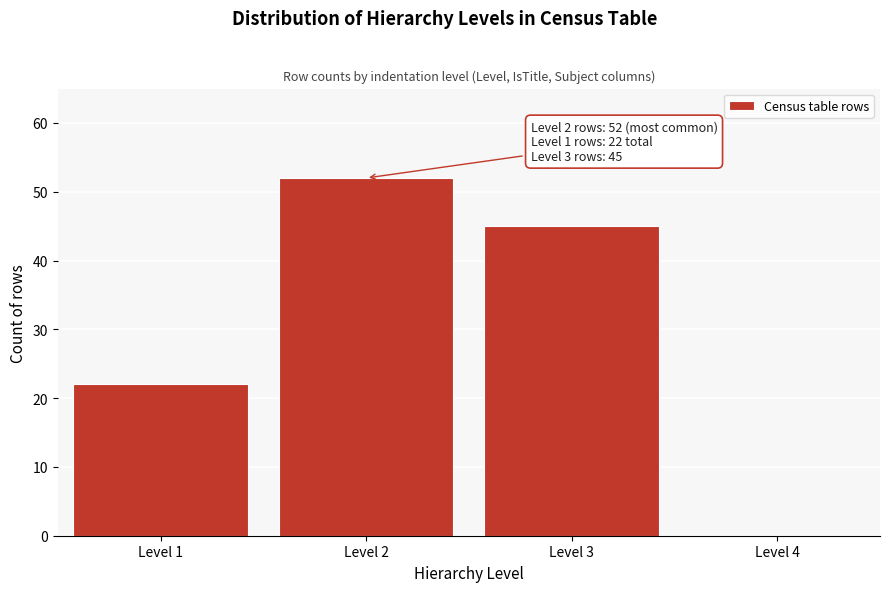

Which range on the x-axis has the tallest bar?

1.5 to 2.5